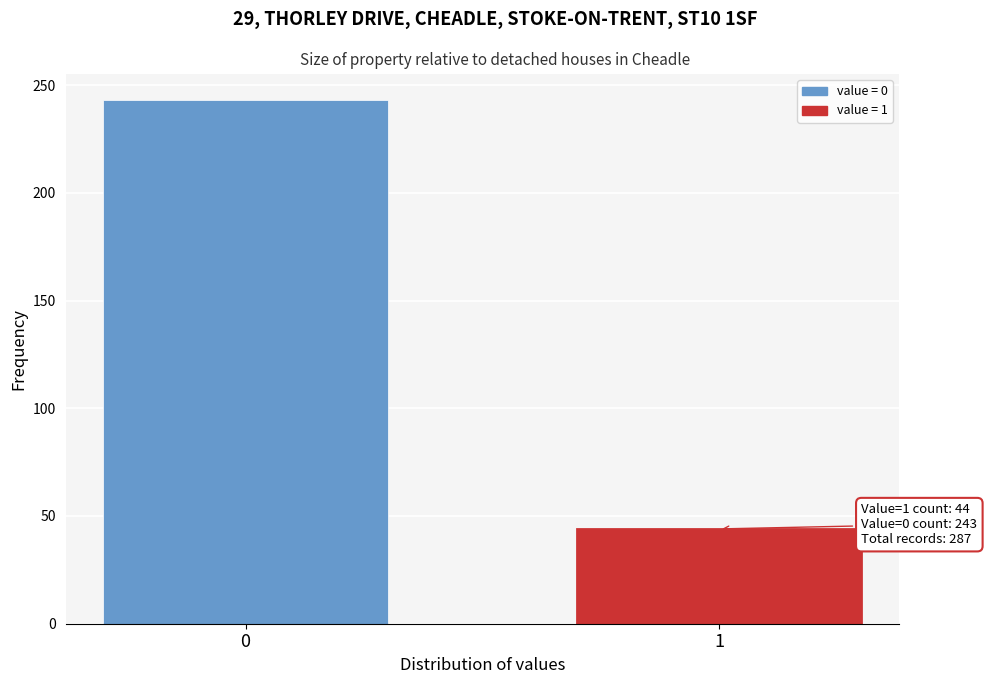

Reading right to left, list all the values displayed in this chart.

1=44	0=243